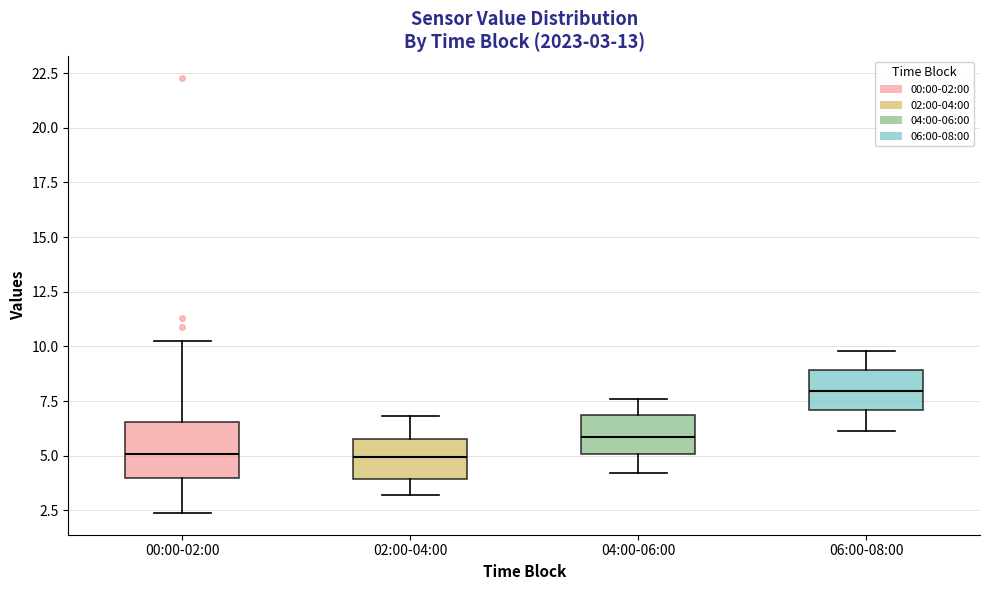

Comparing the boxes themselves (not the whiskers), which one is the tallest?

00:00-02:00